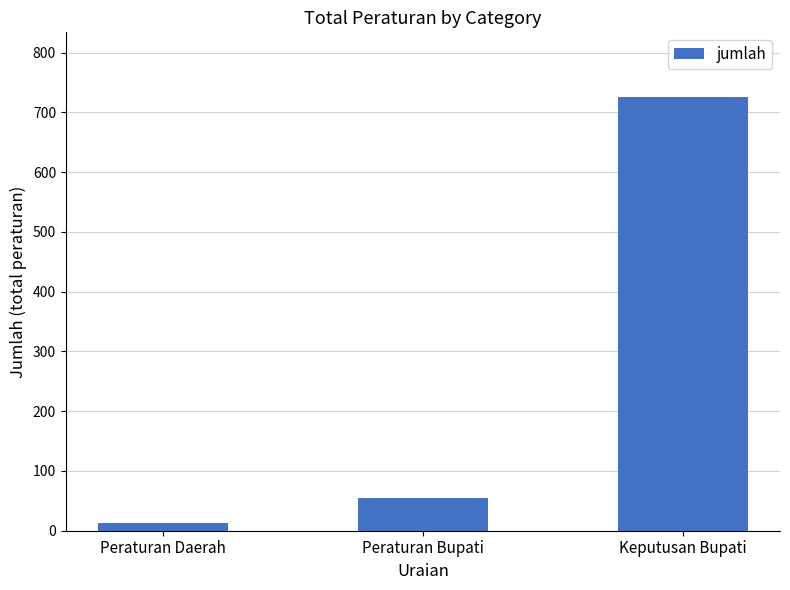

At which label is the value closest to 369?

Peraturan Bupati